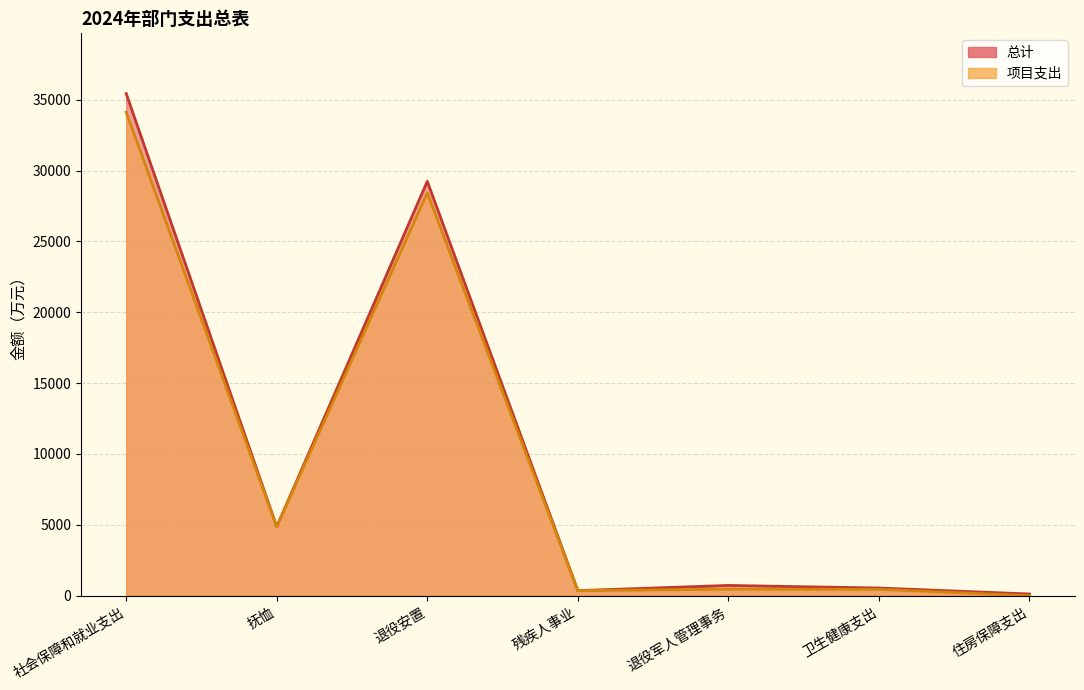

Reading right to left, transcribe all the data shown in this chart.

总计: 121.9	542.1	725.4	358.0	29239.4	4872.7	35430.4
项目支出: 0.0	448.5	461.8	358.0	28425.9	4872.7	34118.4